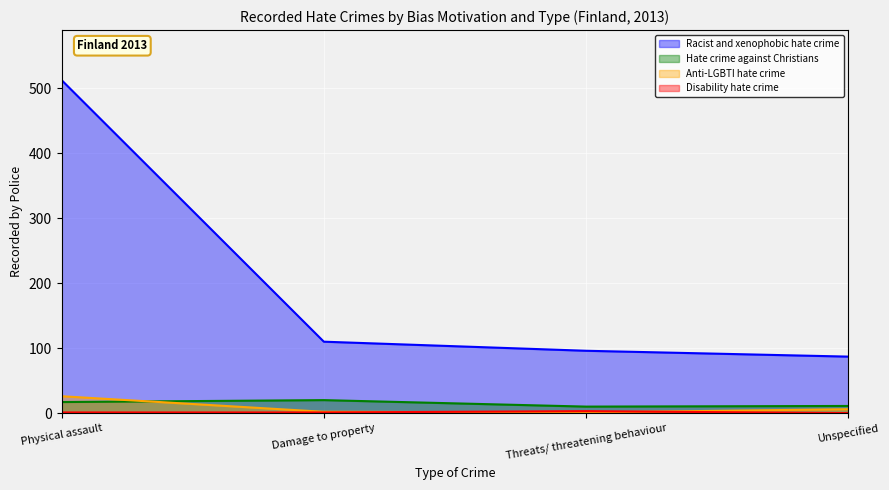

Reading left to right, transcribe all the data shown in this chart.

Racist and xenophobic hate crime: Physical assault=513	Damage to property=110	Threats/ threatening behaviour=96	Unspecified=87
Hate crime against Christians: Physical assault=17	Damage to property=20	Threats/ threatening behaviour=10	Unspecified=11
Anti-LGBTI hate crime: Physical assault=26	Damage to property=2	Threats/ threatening behaviour=1	Unspecified=6
Disability hate crime: Physical assault=1	Damage to property=1	Threats/ threatening behaviour=3	Unspecified=0